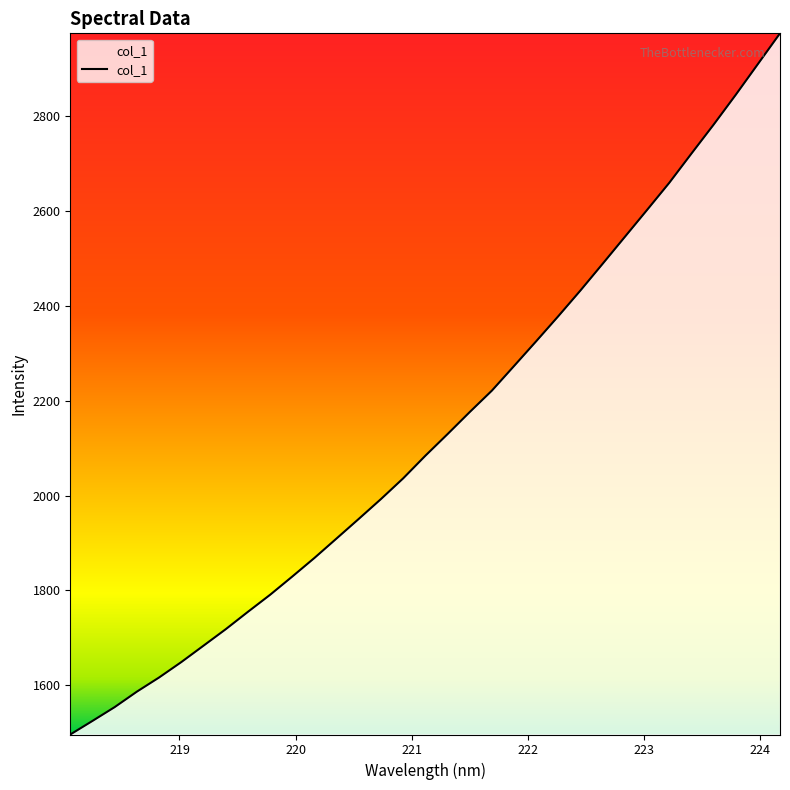

Reading right to left, transcribe all the data shown in this chart.

2973.5	2908.7	2843.9	2781.0	2720.1	2658.6	2601.5	2544.9	2488.4	2432.2	2378.0	2325.1	2272.9	2221.0	2175.8	2129.4	2083.9	2036.2	1992.7	1950.9	1909.7	1868.6	1829.3	1790.9	1755.0	1718.4	1683.7	1649.2	1616.7	1586.9	1554.4	1525.3	1496.6